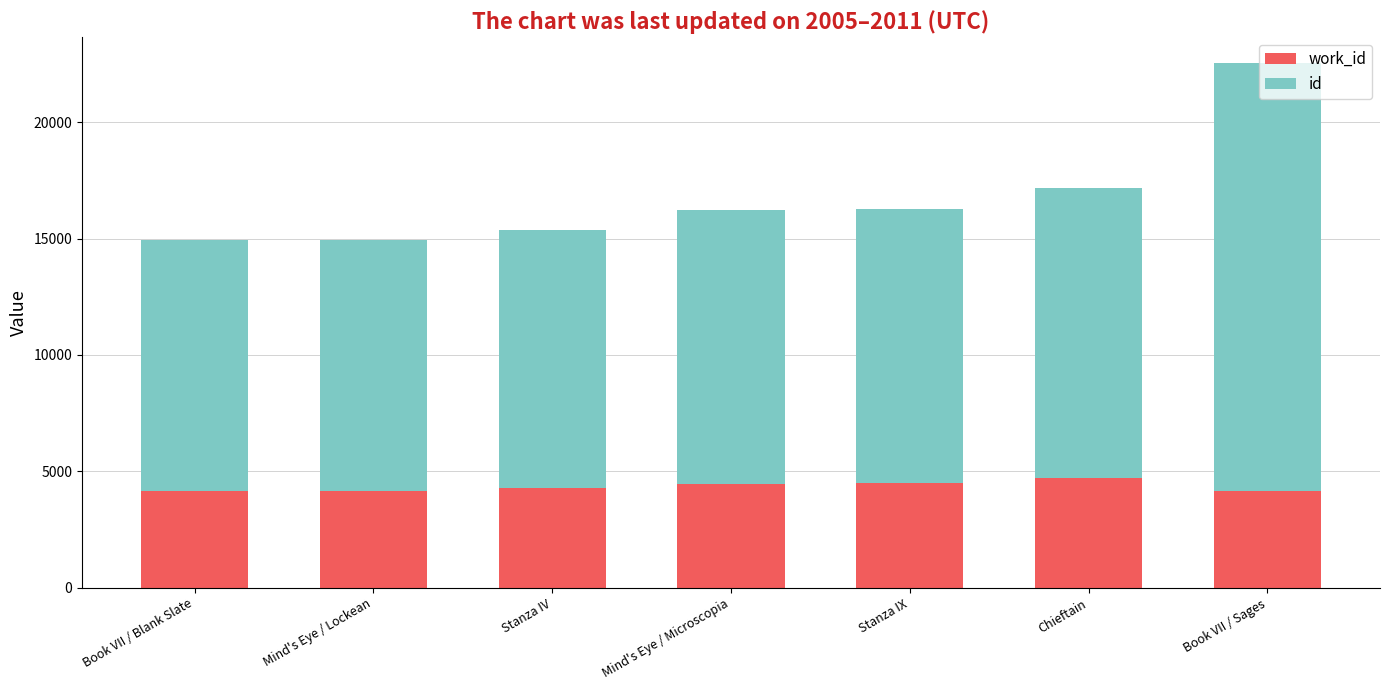

Are the bars horizontal?

No